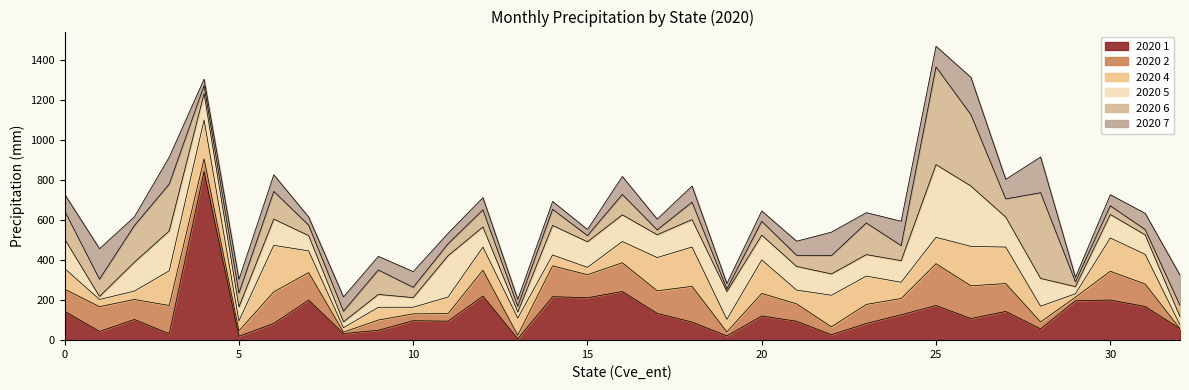

What is the value of the 2020 7 point at the 4th from the left?

134.9